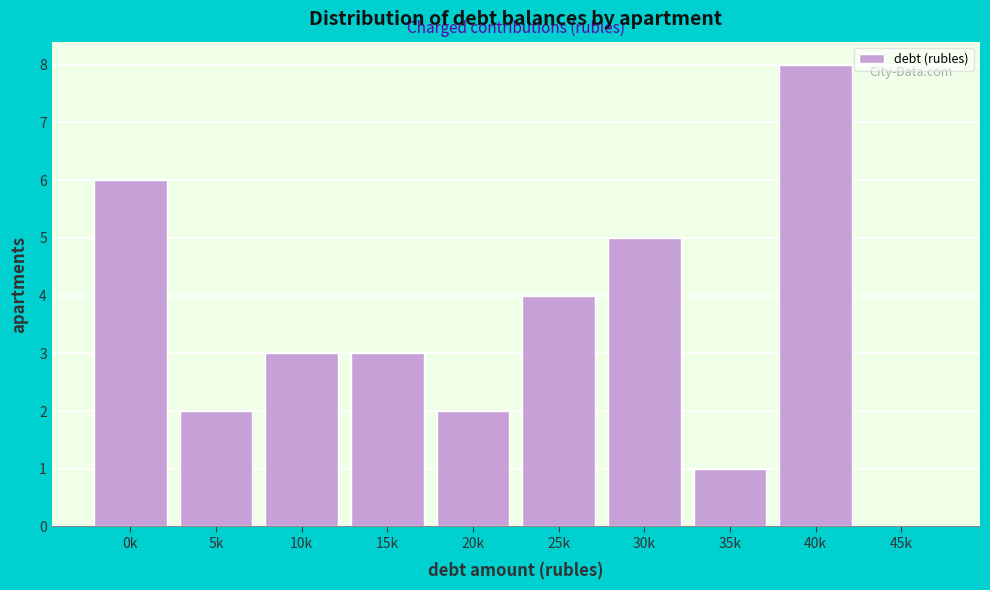

Reading left to right, extract all data points from this chart.

0k=6	5k=2	10k=3	15k=3	20k=2	25k=4	30k=5	35k=1	40k=8	45k=0